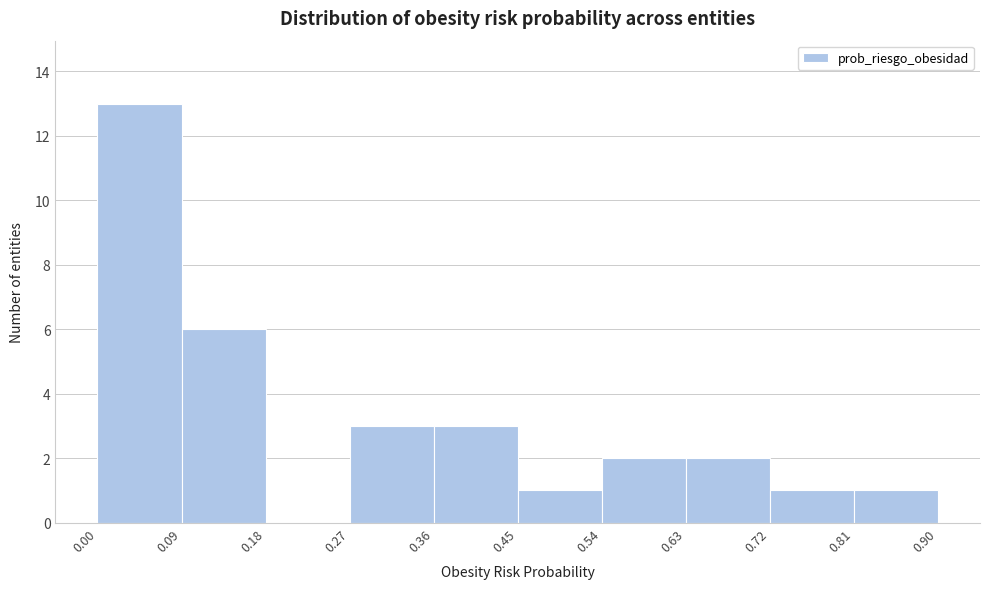

What is the height of the bar covering 0.63 to 0.72 on the x-axis? The values are not printed on the chart, so give them approximately, as read against the axis.

2